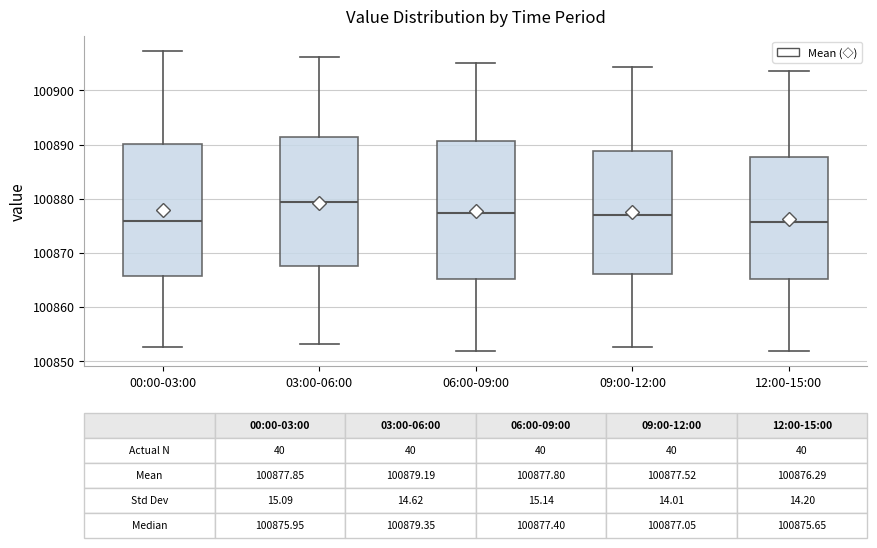

Comparing the boxes themselves (not the whiskers), which one is the tallest?

06:00-09:00